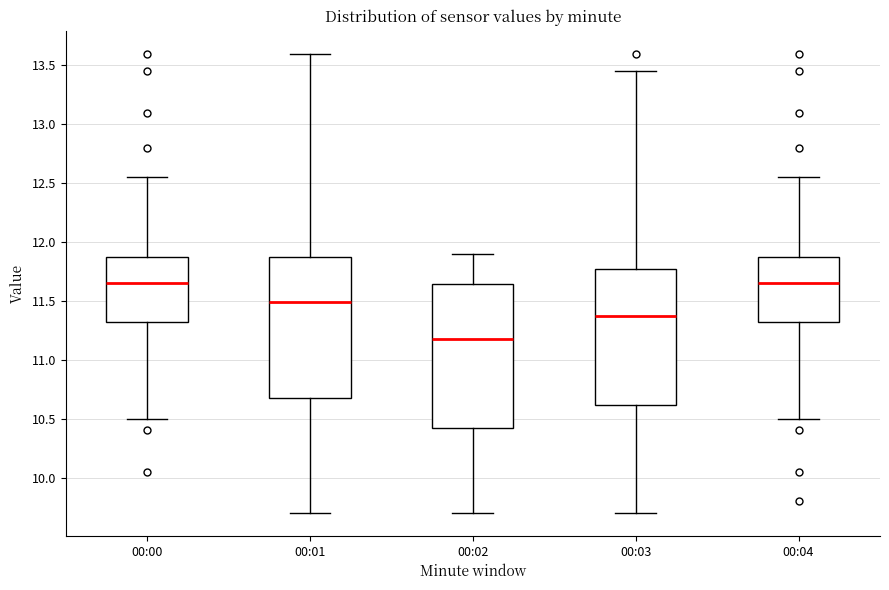

Reading left to right, transcribe this box plot: for each box, give where its median line is, the range the box spans, and where its two whiskers end, as read against the y-axis. The values are not printed on the chart, so give them approximately, as read against the axis.

00:00: median 11.65, box 11.30 to 11.90, whiskers 10.50 to 12.55
00:01: median 11.50, box 10.70 to 11.90, whiskers 9.70 to 13.60
00:02: median 11.20, box 10.45 to 11.65, whiskers 9.70 to 11.90
00:03: median 11.40, box 10.60 to 11.80, whiskers 9.70 to 13.45
00:04: median 11.65, box 11.30 to 11.90, whiskers 10.50 to 12.55